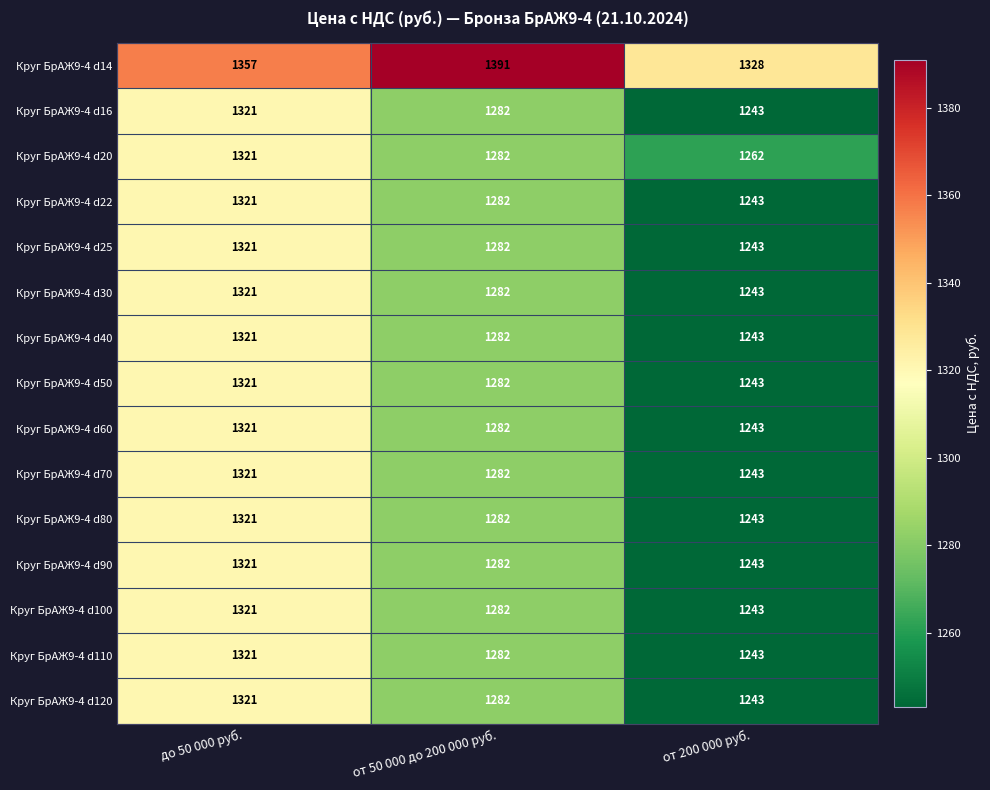

Between от 50 000 до 200 000 руб. and от 200 000 руб., which series saw the biggest shift?

Круг БрАЖ9-4 d14